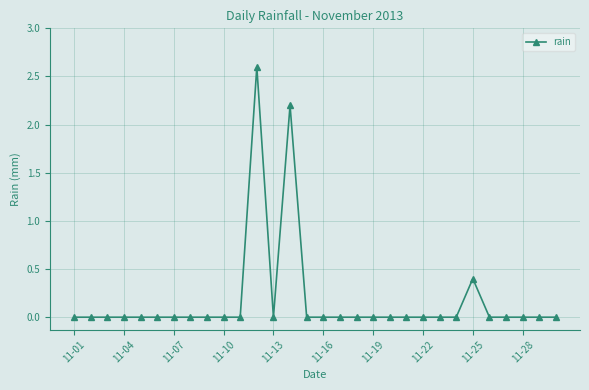

What is the difference between the maximum and minimum values?

2.6